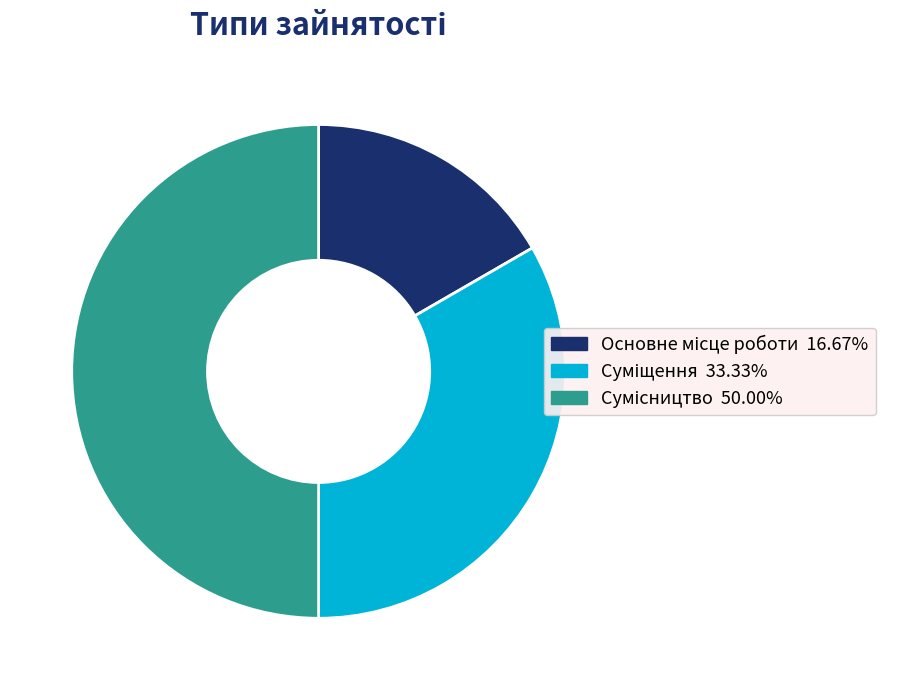

To the nearest percent, what portion does Сумісництво represent?

50%